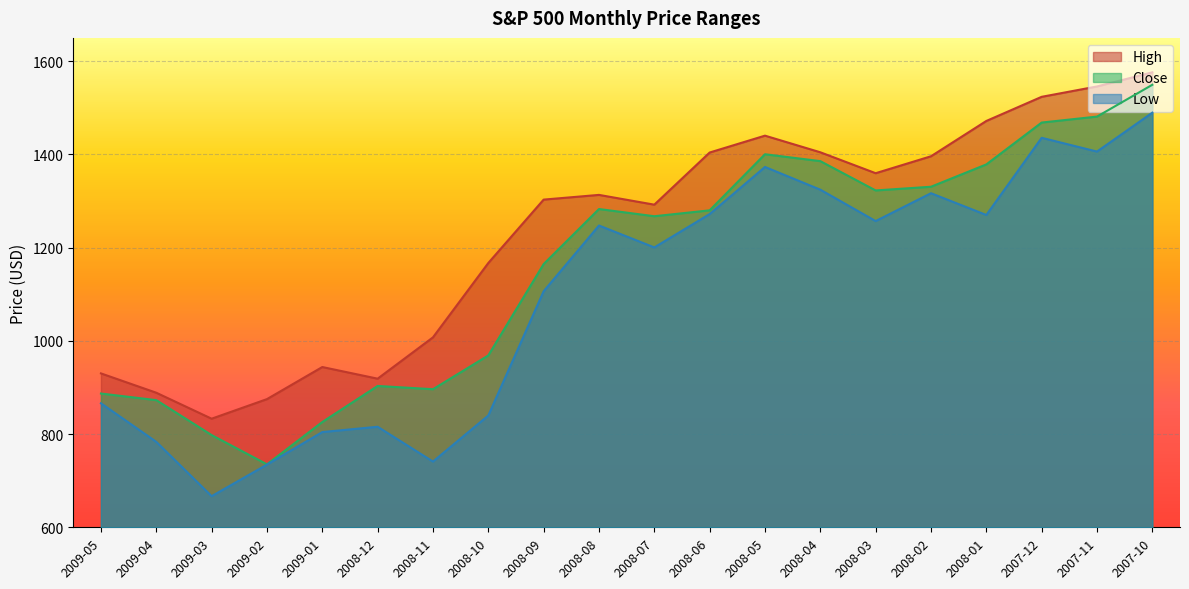

Rank the series at 2008-05 from highest to lowest value.

High, Close, Low